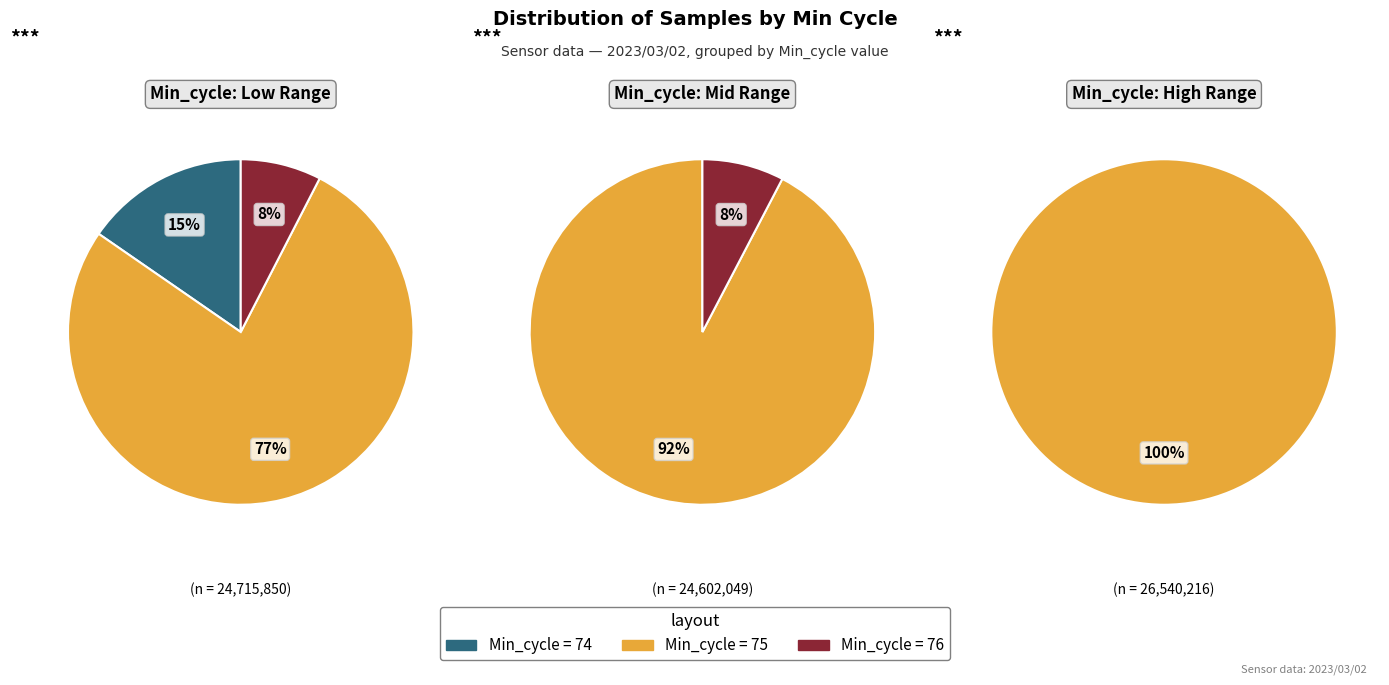

Between 23 and 26, which is larger?

26